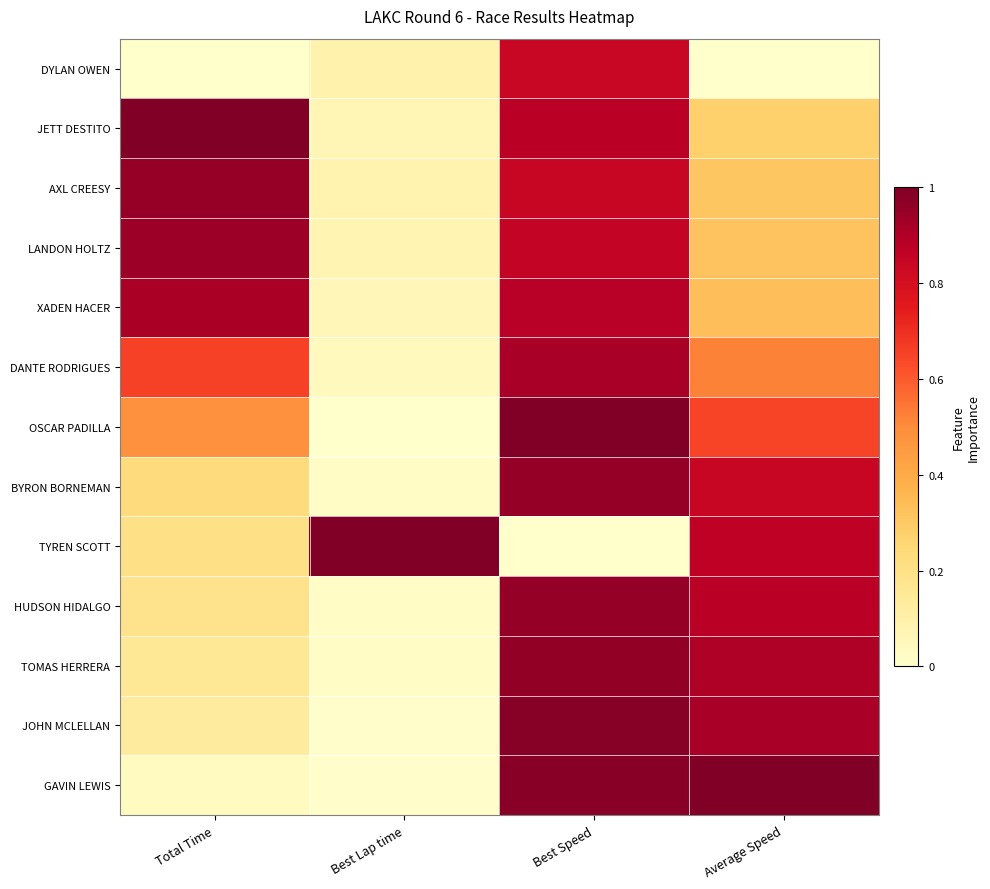

Reading left to right, list all the values displayed in this chart.

GAVIN LEWIS: Total Time=0.0	Best Lap time=0.0	Best Speed=1.0	Average Speed=1.0
JOHN MCLELLAN: Total Time=0.1	Best Lap time=0.0	Best Speed=1.0	Average Speed=0.9
TOMAS HERRERA: Total Time=0.2	Best Lap time=0.0	Best Speed=1.0	Average Speed=0.9
HUDSON HIDALGO: Total Time=0.2	Best Lap time=0.0	Best Speed=1.0	Average Speed=0.9
TYREN SCOTT: Total Time=0.2	Best Lap time=1.0	Best Speed=0.0	Average Speed=0.9
BYRON BORNEMAN: Total Time=0.2	Best Lap time=0.0	Best Speed=1.0	Average Speed=0.8
OSCAR PADILLA: Total Time=0.5	Best Lap time=0.0	Best Speed=1.0	Average Speed=0.6
DANTE RODRIGUES: Total Time=0.7	Best Lap time=0.0	Best Speed=0.9	Average Speed=0.5
XADEN HACER: Total Time=0.9	Best Lap time=0.1	Best Speed=0.9	Average Speed=0.3
LANDON HOLTZ: Total Time=0.9	Best Lap time=0.1	Best Speed=0.9	Average Speed=0.3
AXL CREESY: Total Time=0.9	Best Lap time=0.1	Best Speed=0.8	Average Speed=0.3
JETT DESTITO: Total Time=1.0	Best Lap time=0.1	Best Speed=0.9	Average Speed=0.3
DYLAN OWEN: Total Time=0.0	Best Lap time=0.1	Best Speed=0.8	Average Speed=0.0